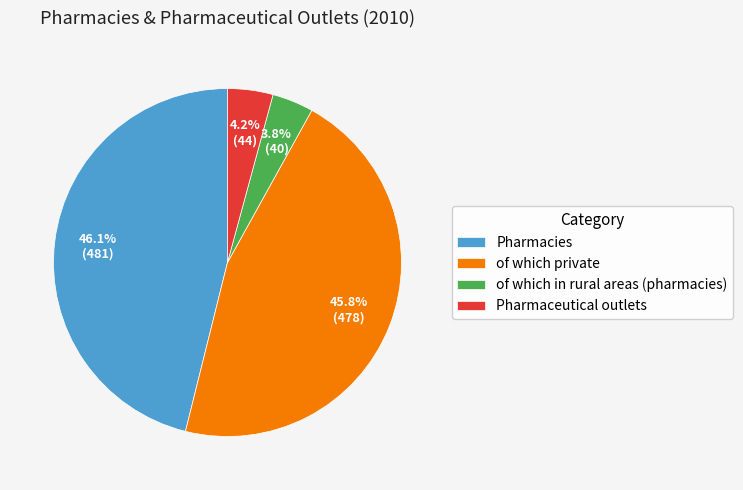

Which has a higher value, Pharmaceutical outlets or of which private?

of which private